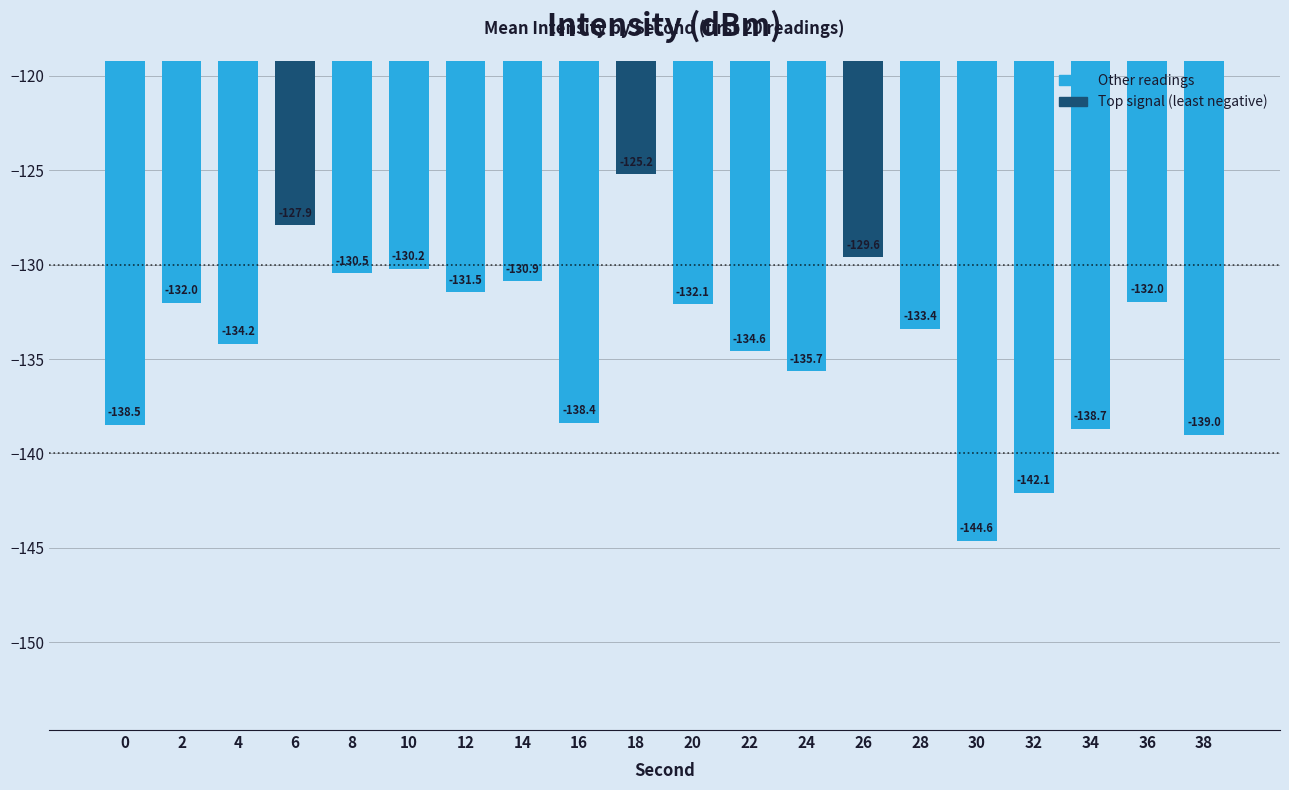

What is the value of the 7th bar from the left?

-131.5